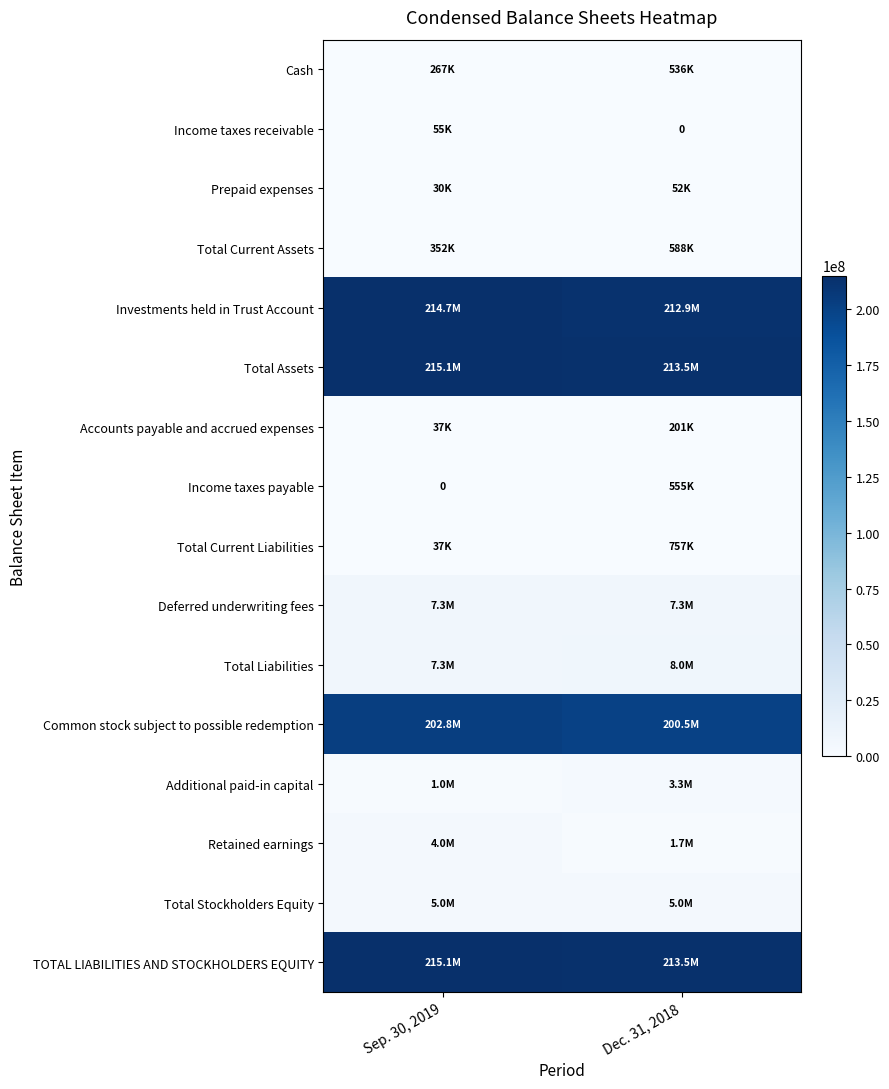

Which has a higher value, Sep. 30, 2019 or Dec. 31, 2018?

Dec. 31, 2018